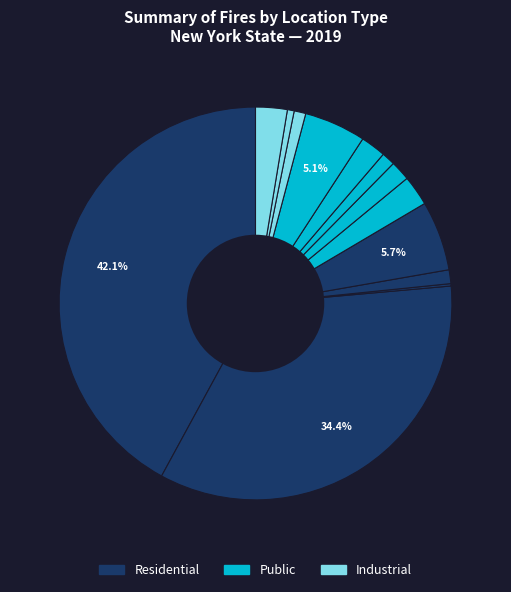

Does any single category account for the majority?

No